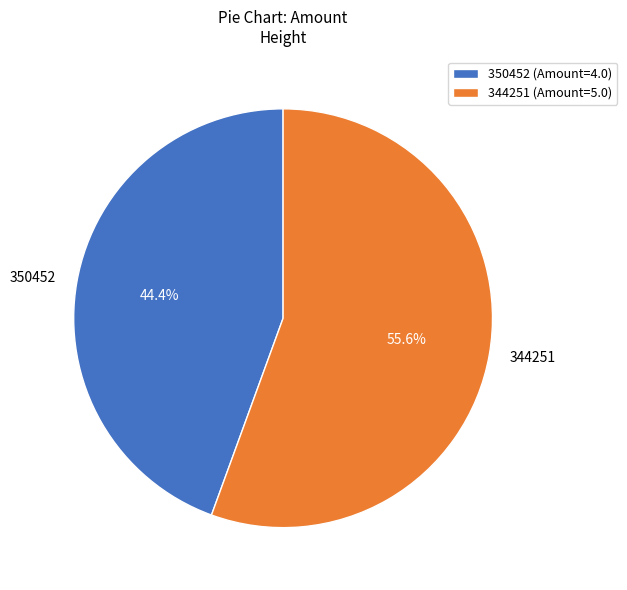

Do 344251 and 350452 together represent more than half of the pie?

Yes